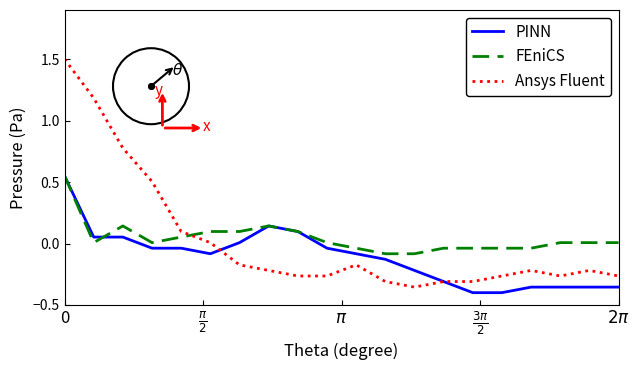

What is the maximum value shown in the chart?

1.5